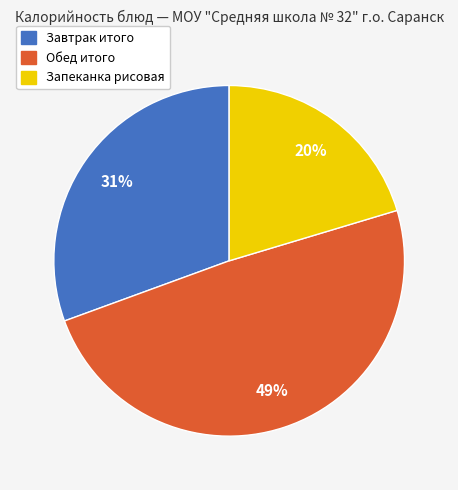

Does Обед итого account for over 50% of the chart?

No